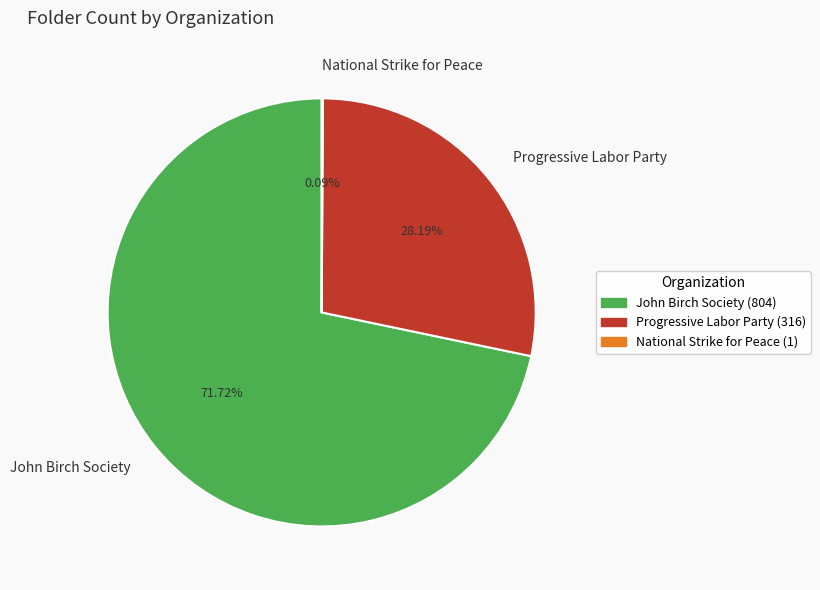

Between Progressive Labor Party and John Birch Society, which is larger?

John Birch Society